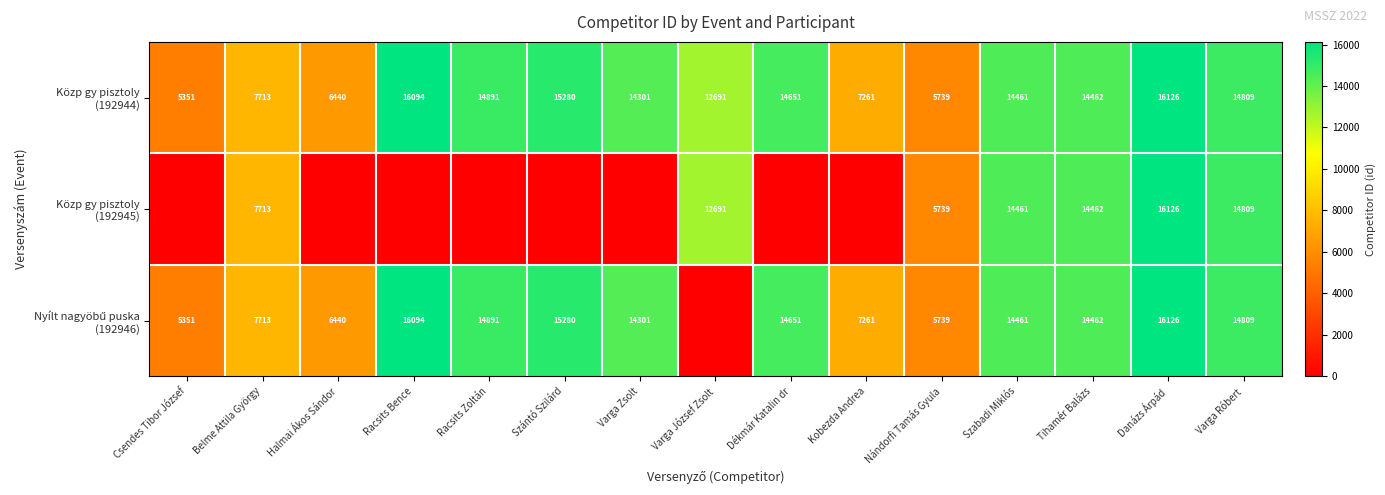

What is the approximate value of Nyílt nagyöbű puska (192946) at Belme Attila György, to the nearest 50?

7700